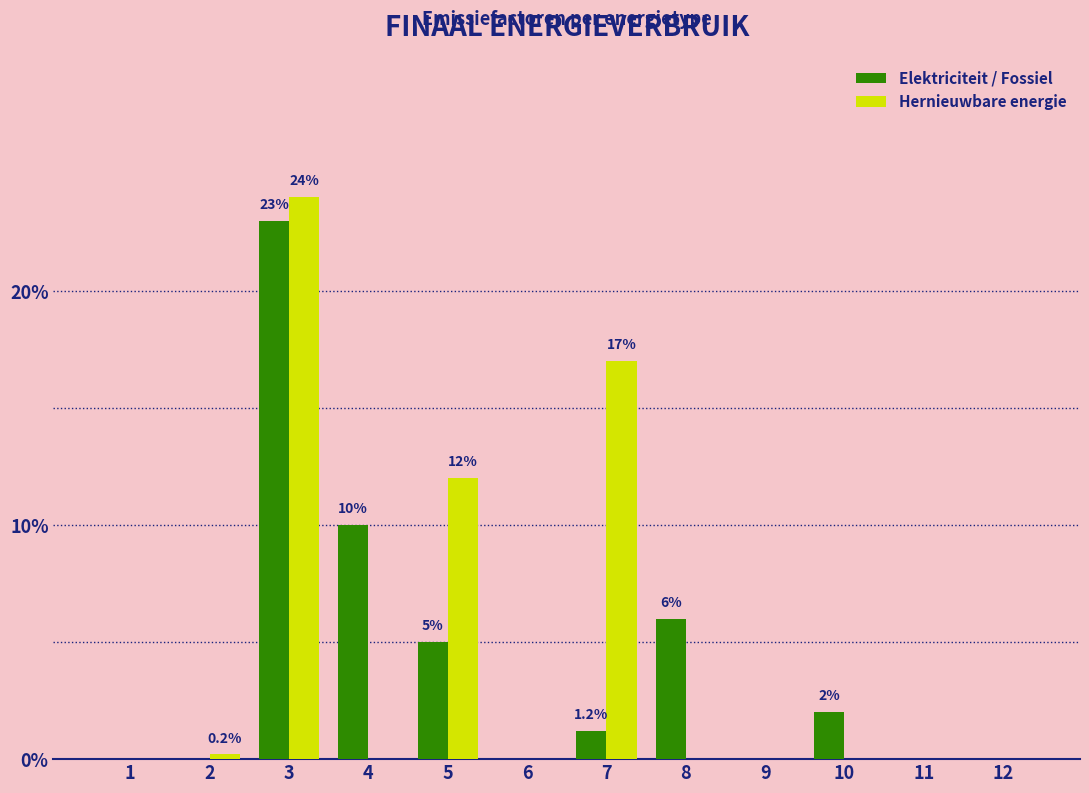

Between 2 and 7, which series saw the biggest shift?

Hernieuwbare energie